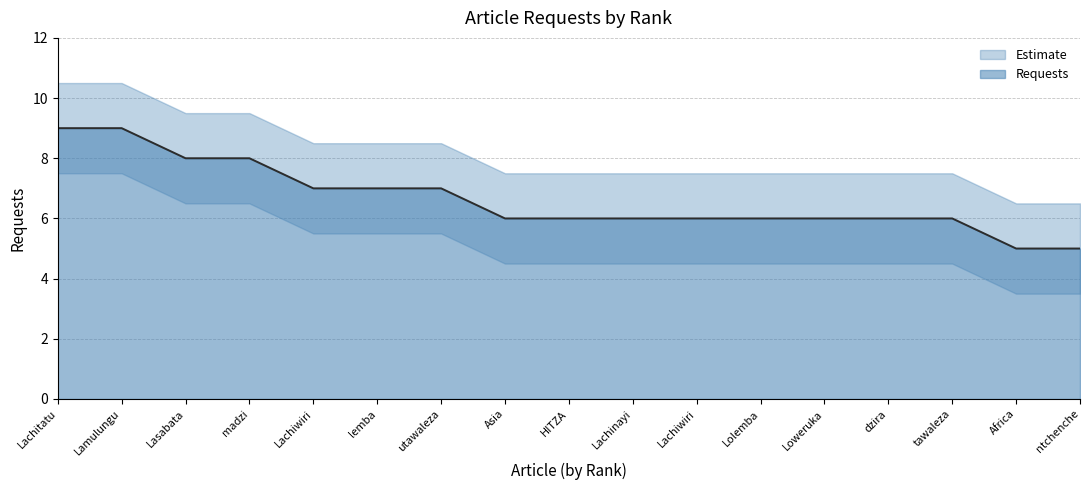

At which category does the chart reach its minimum across all series?

Africa